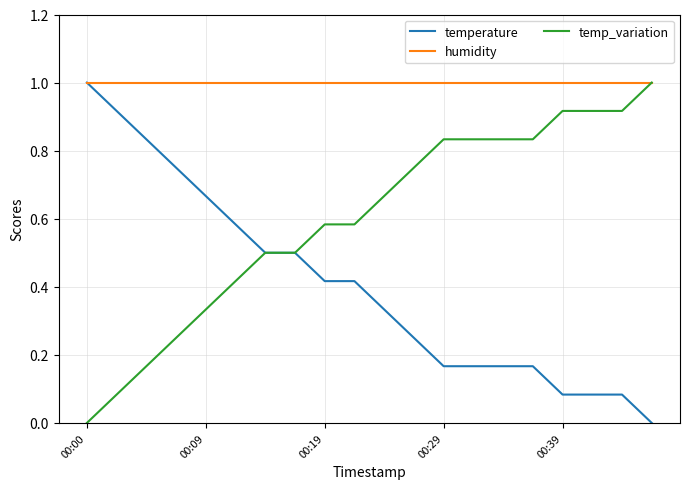

What are all the series names shown in the legend?

temperature, humidity, temp_variation